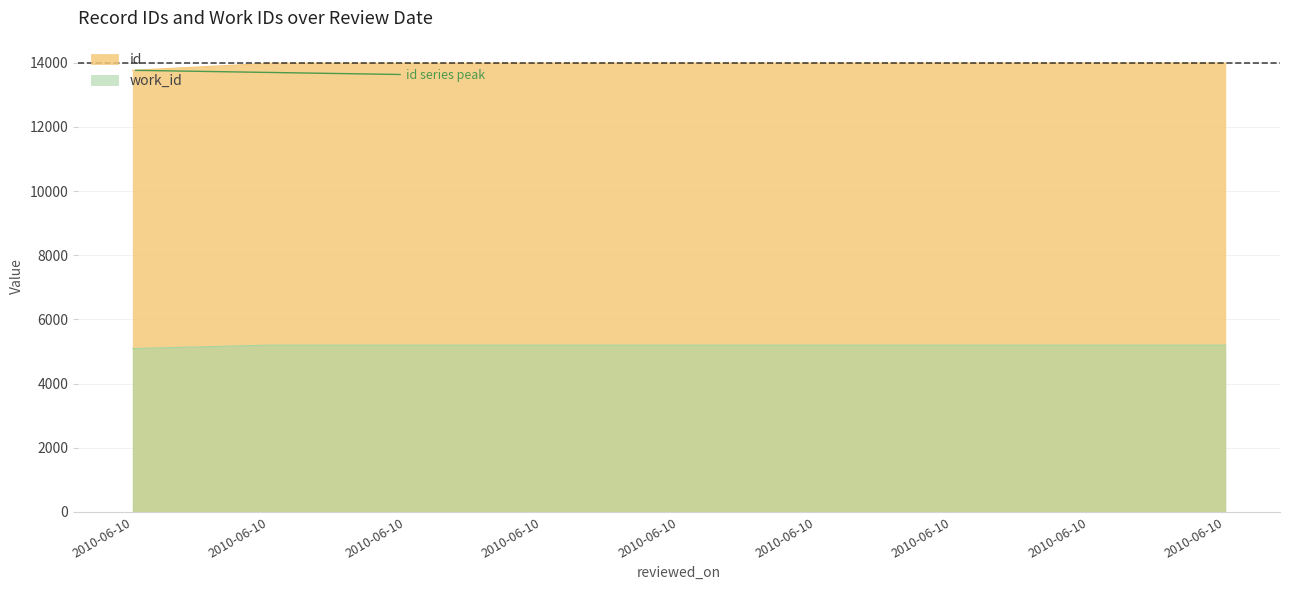

Rank the series at 2010-06-10 from lowest to highest value.

work_id, id